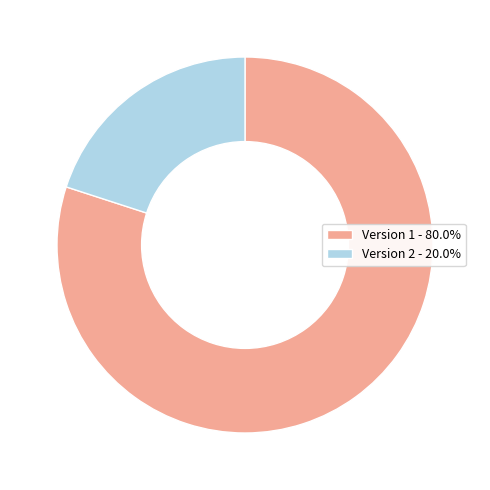

How many slices are in this pie chart?

2